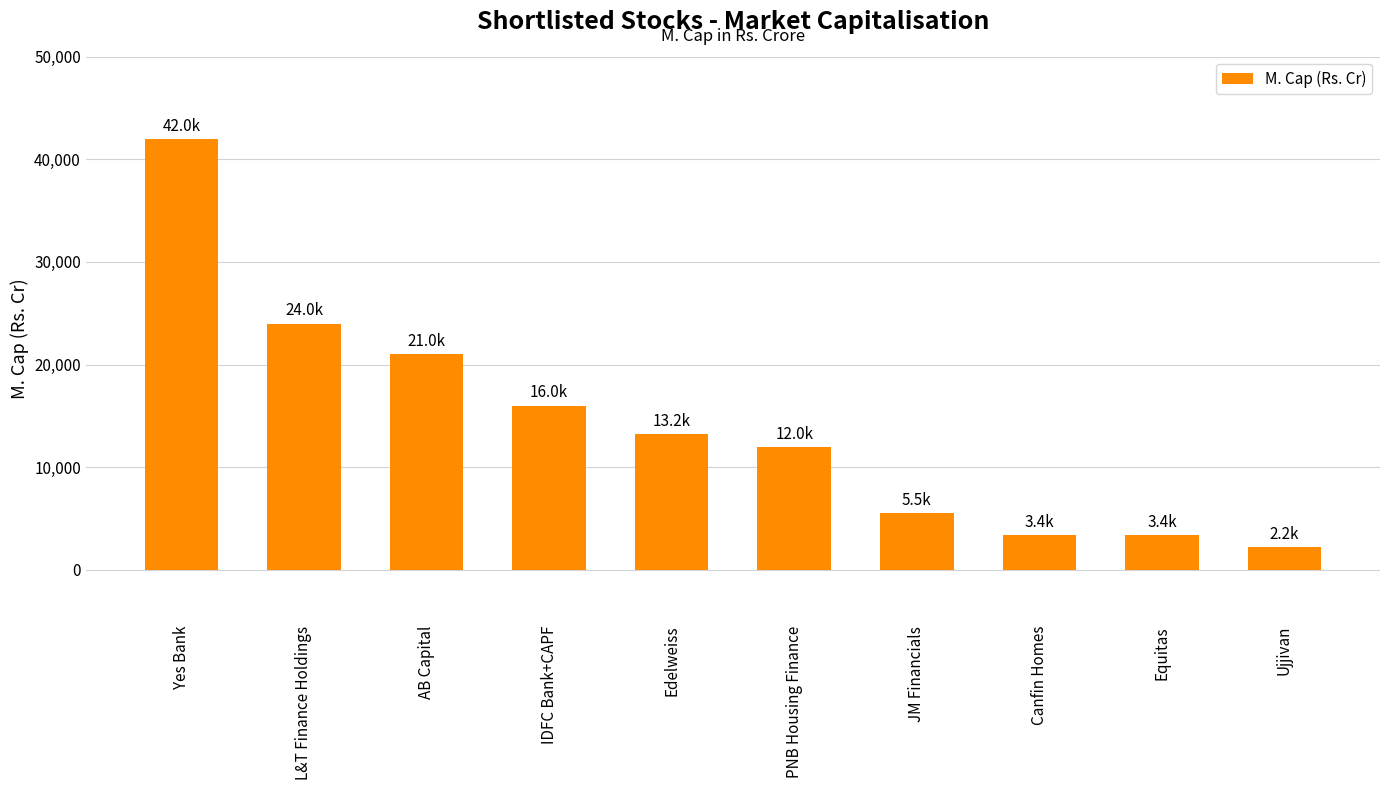

At which category does the chart reach its peak across all series?

Yes Bank